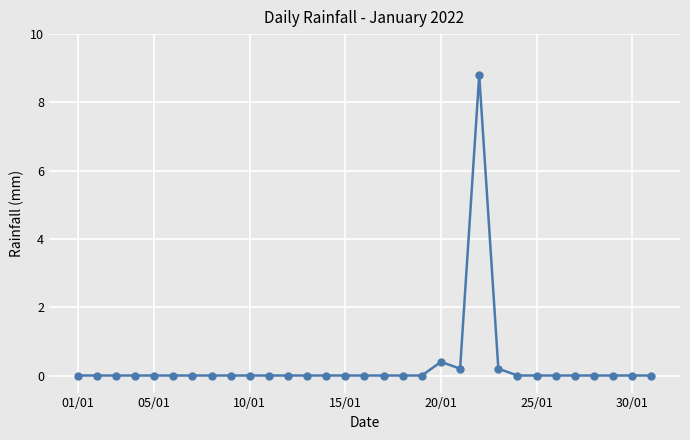

What is the maximum value shown in the chart?

8.8